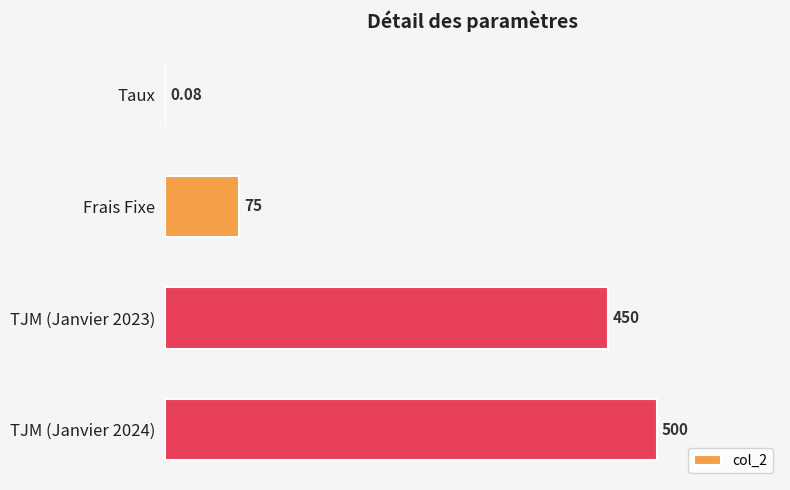

Where is the data nearest to the value 250?

Frais Fixe